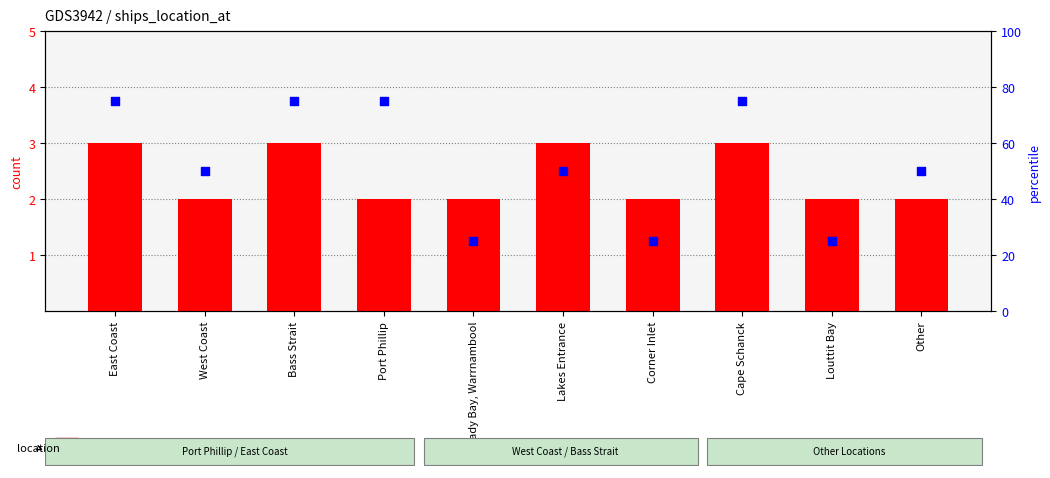

Which series reaches the maximum Y coordinate?

percentile rank within the sample